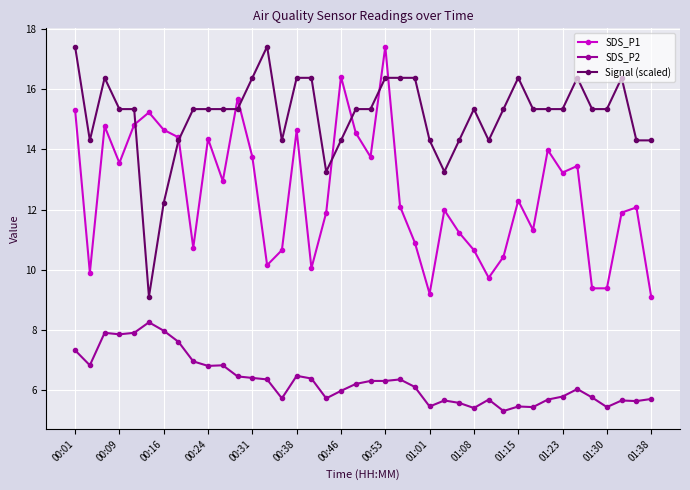

Rank the series by their average value, from lowest to highest.

SDS_P2, SDS_P1, Signal (scaled)